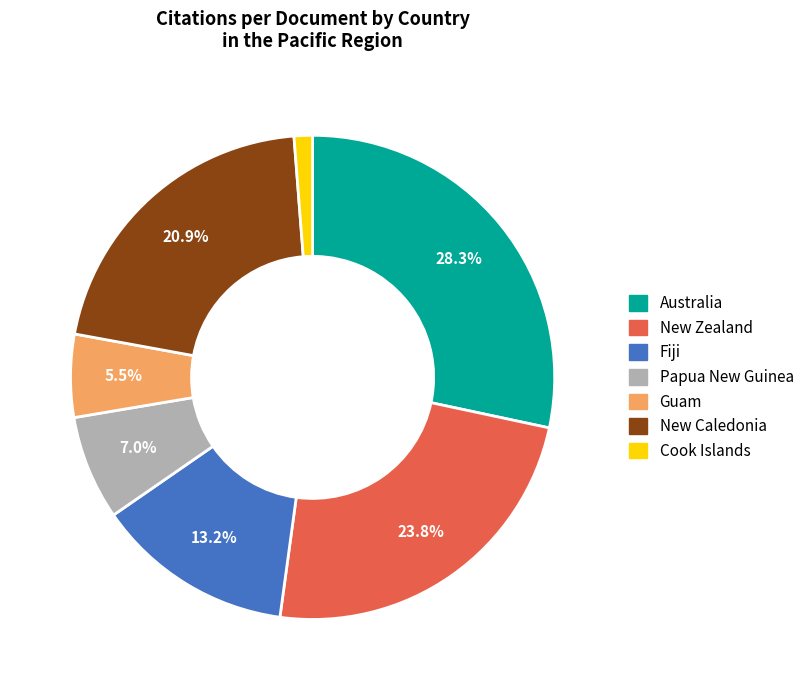

How many segments does this pie chart have?

7